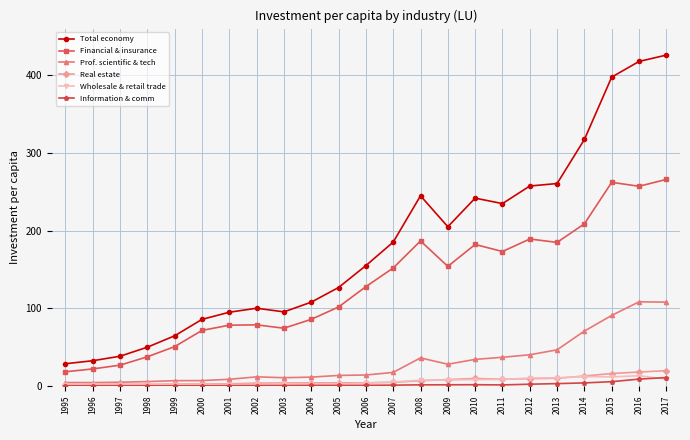

True or false: Wholesale & retail trade has a value of 8.5 at 2011.

True